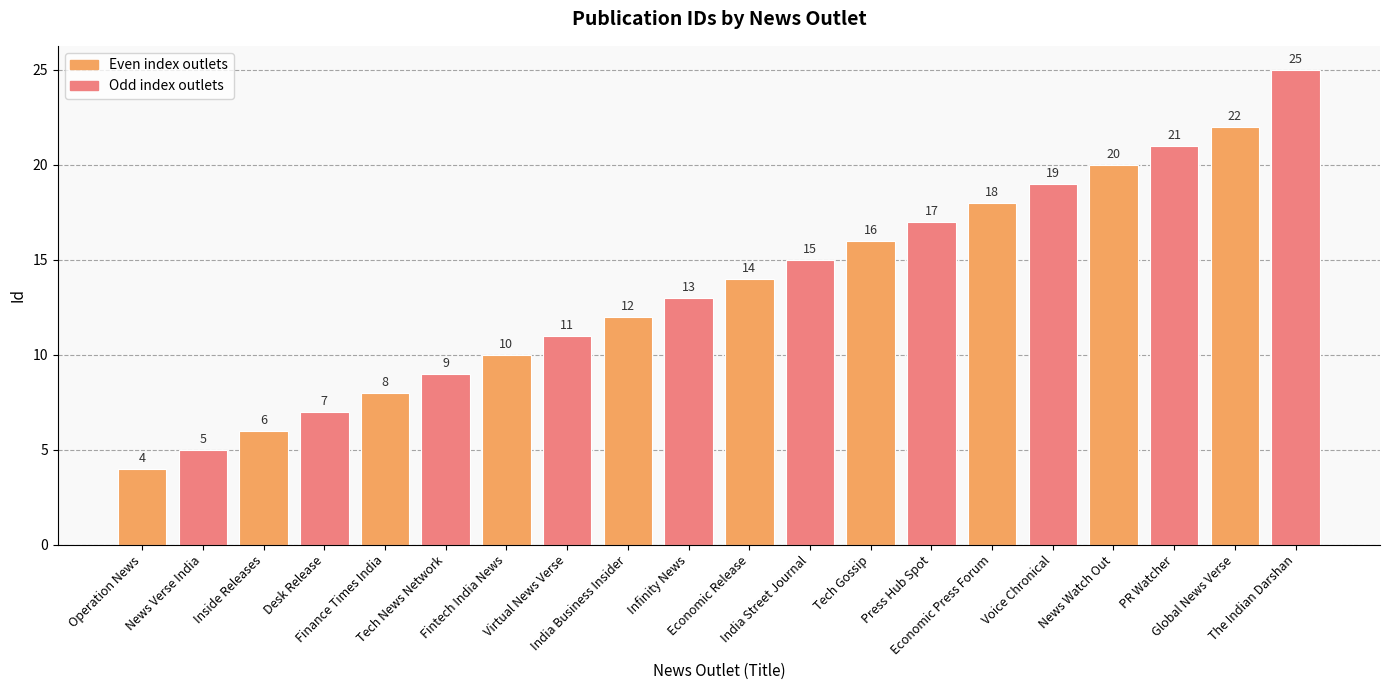

Which category has the highest value across all series?

The Indian Darshan